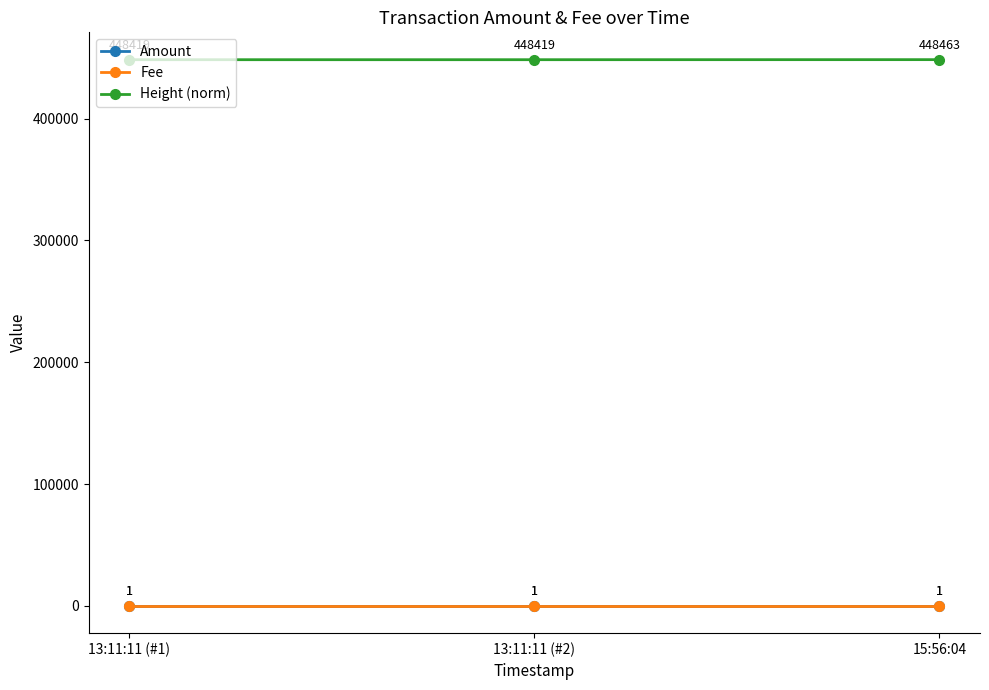

Is it true that Height (norm) equals 448419 at 13:11:11 (#2)?

True